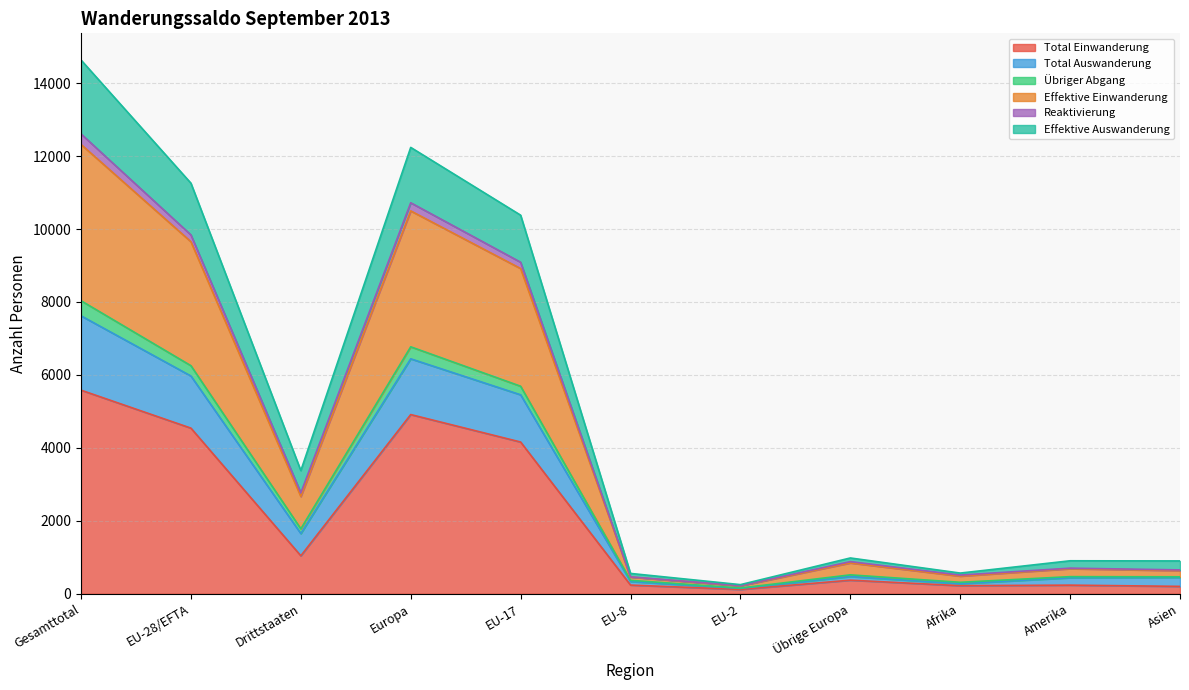

At how many categories does at least one series exceed 8886?

4